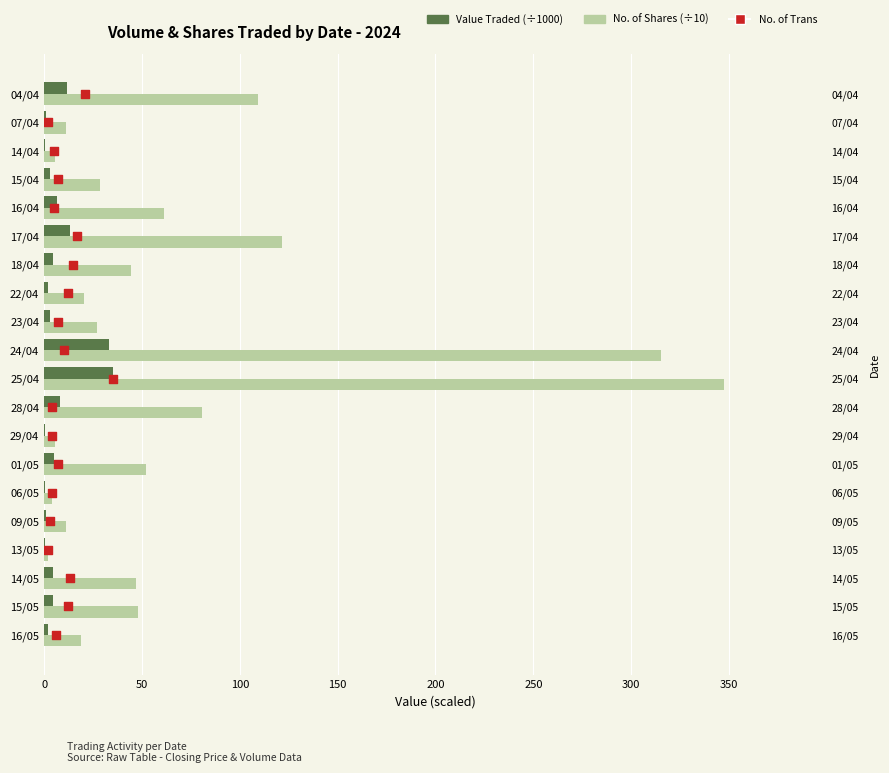

Which series has the widest spread of Y values?

No. of Shares (÷10)